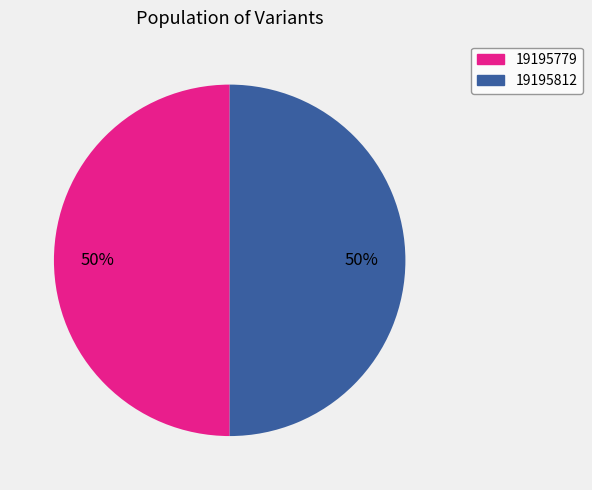

What percentage is the 19195812 slice, to the nearest percent?

50%